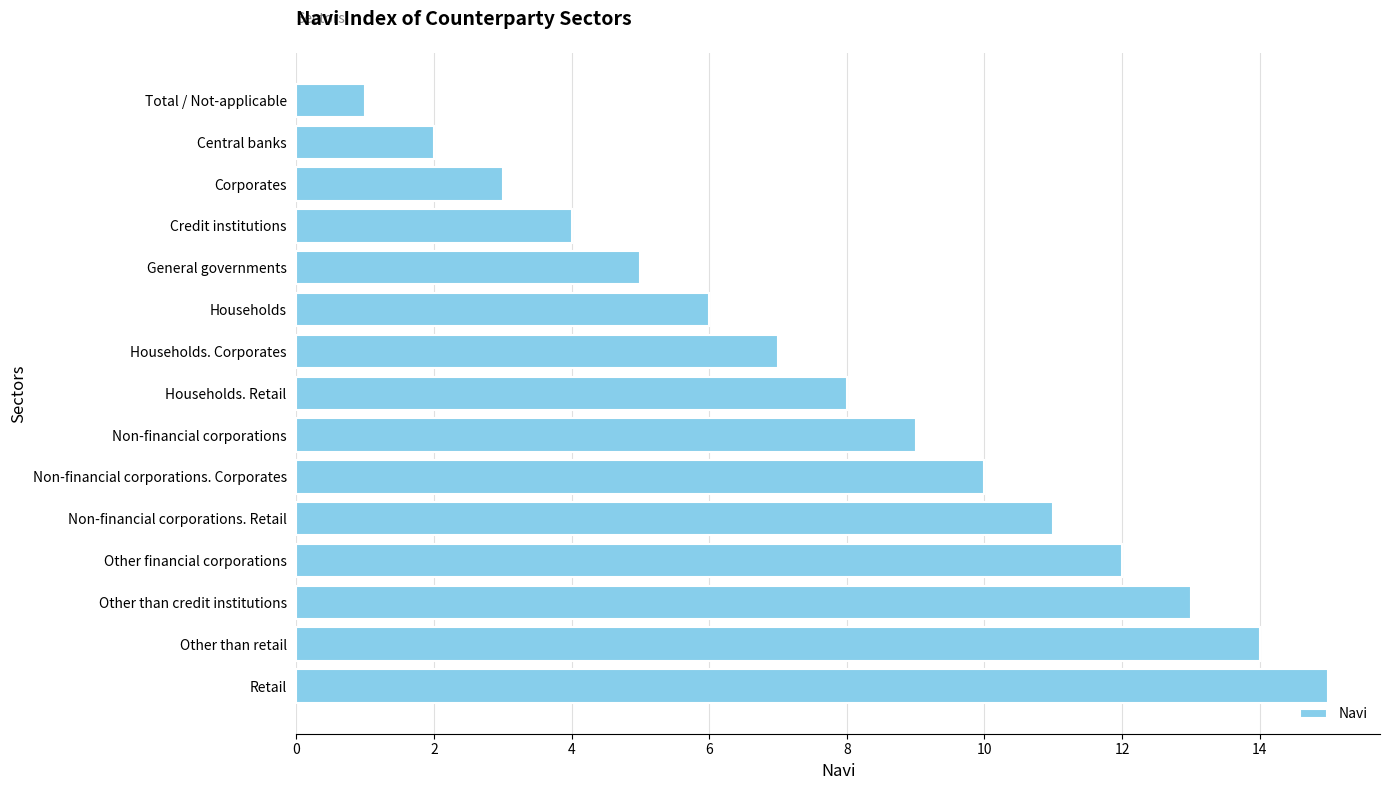

Count the number of categories in the chart.

15